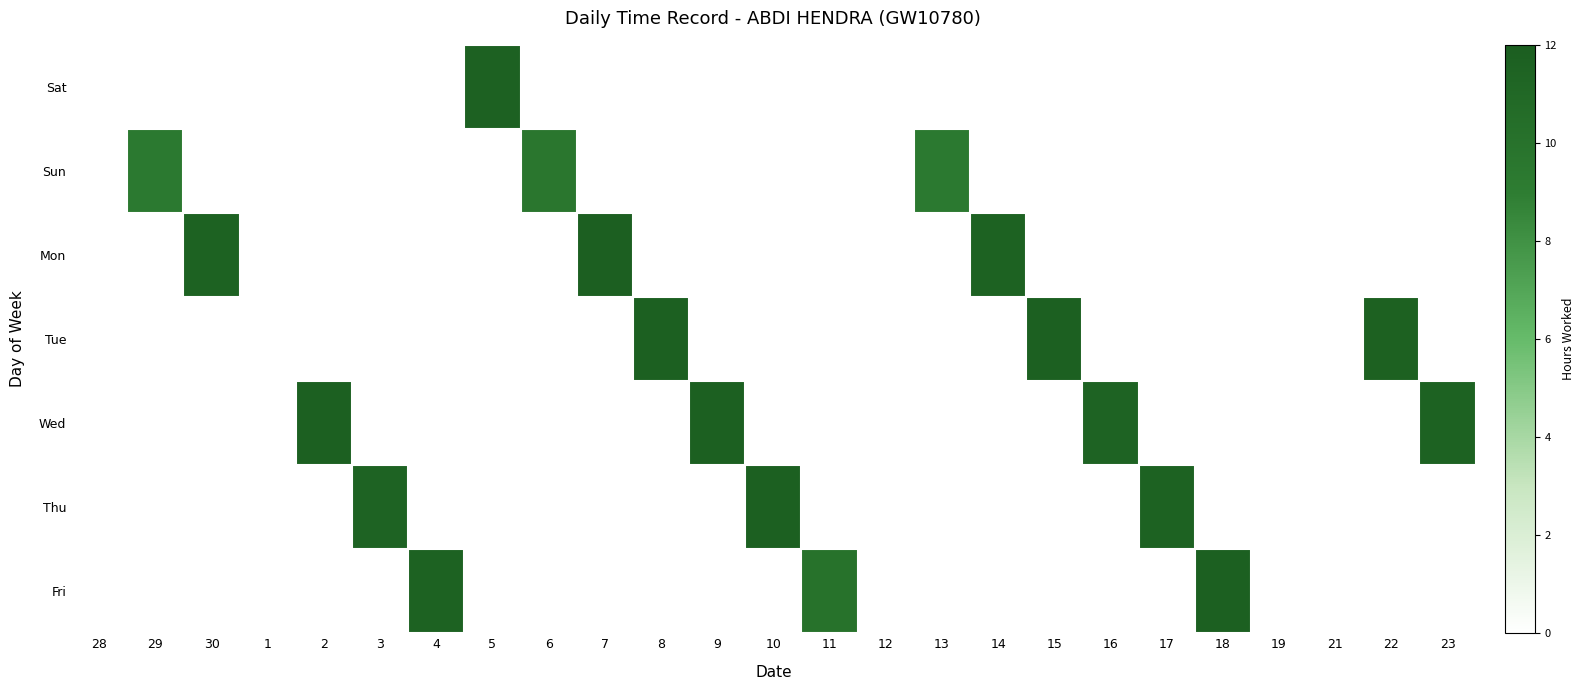

List the series in order of their peak value, highest first.

Mon, Tue, Fri, Wed, Thu, Sat, Sun